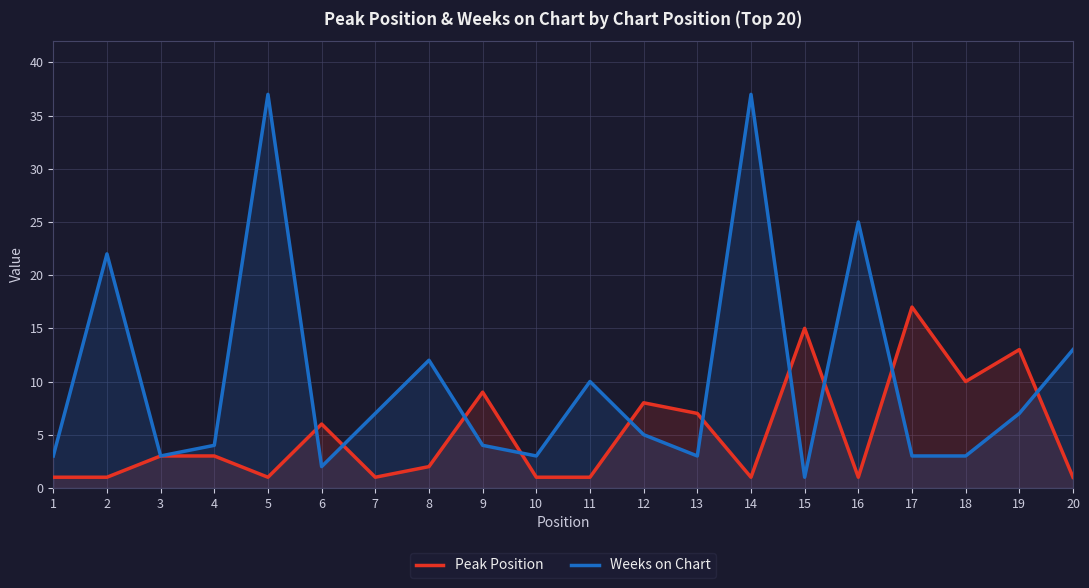

What is the average value of the Peak Position series?

5